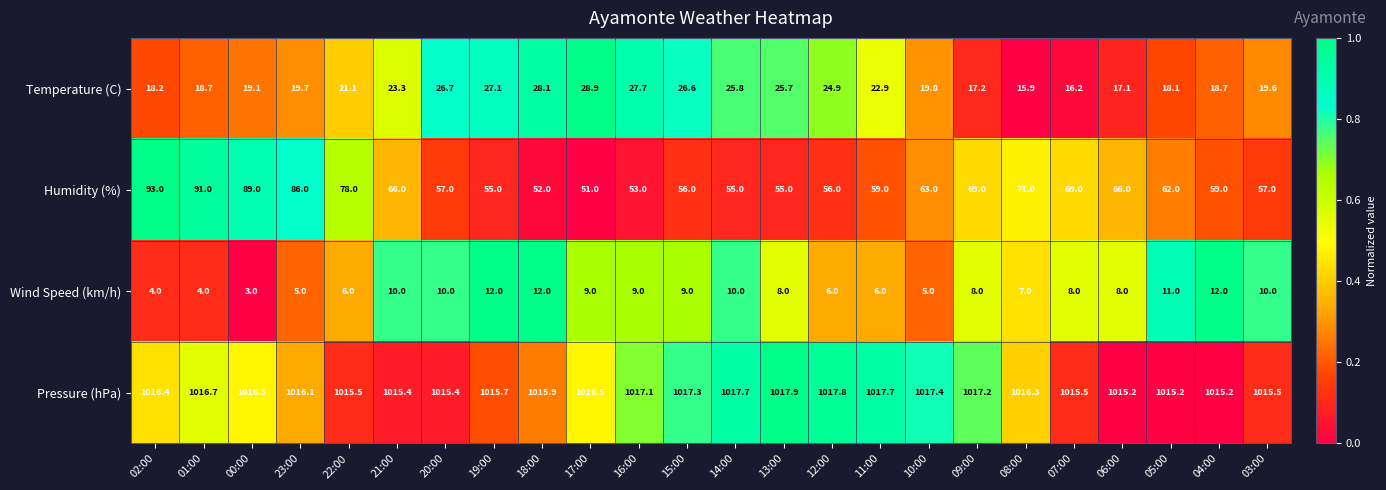

Rank the series at 09:00 from lowest to highest value.

Wind Speed (km/h), Temperature (C), Humidity (%), Pressure (hPa)